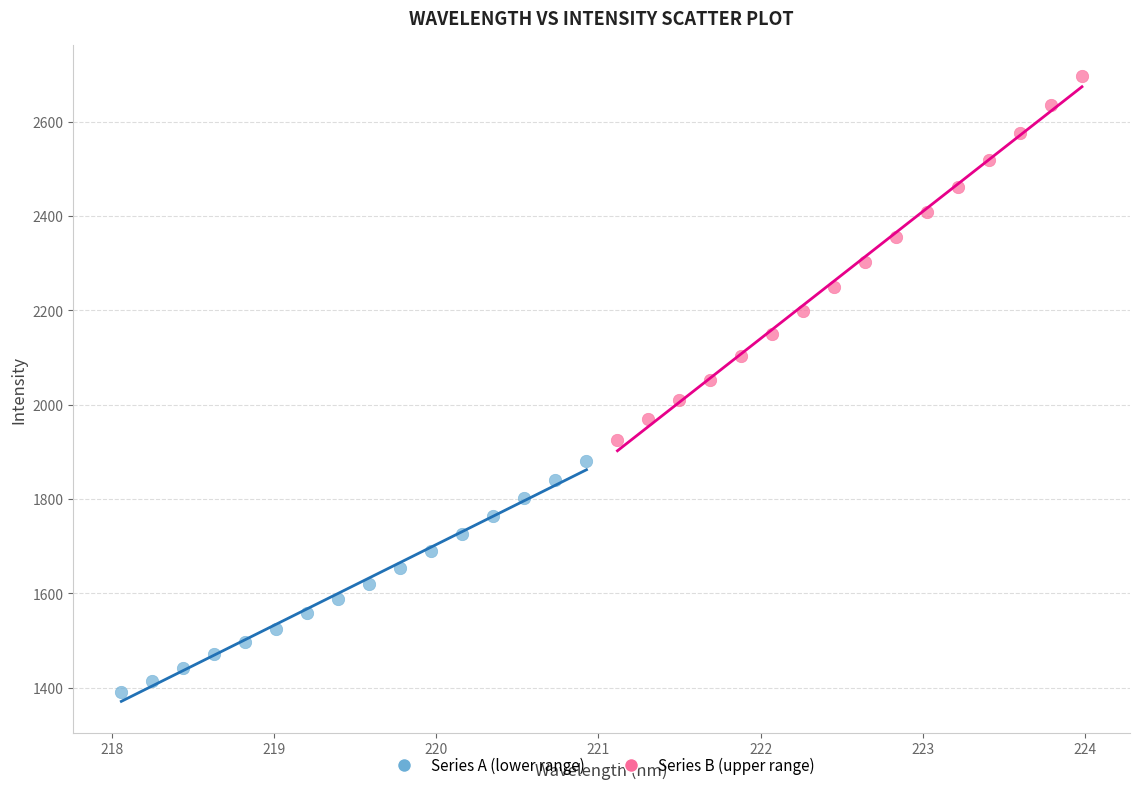

Which series contains the highest Y value?

Series B (upper range)